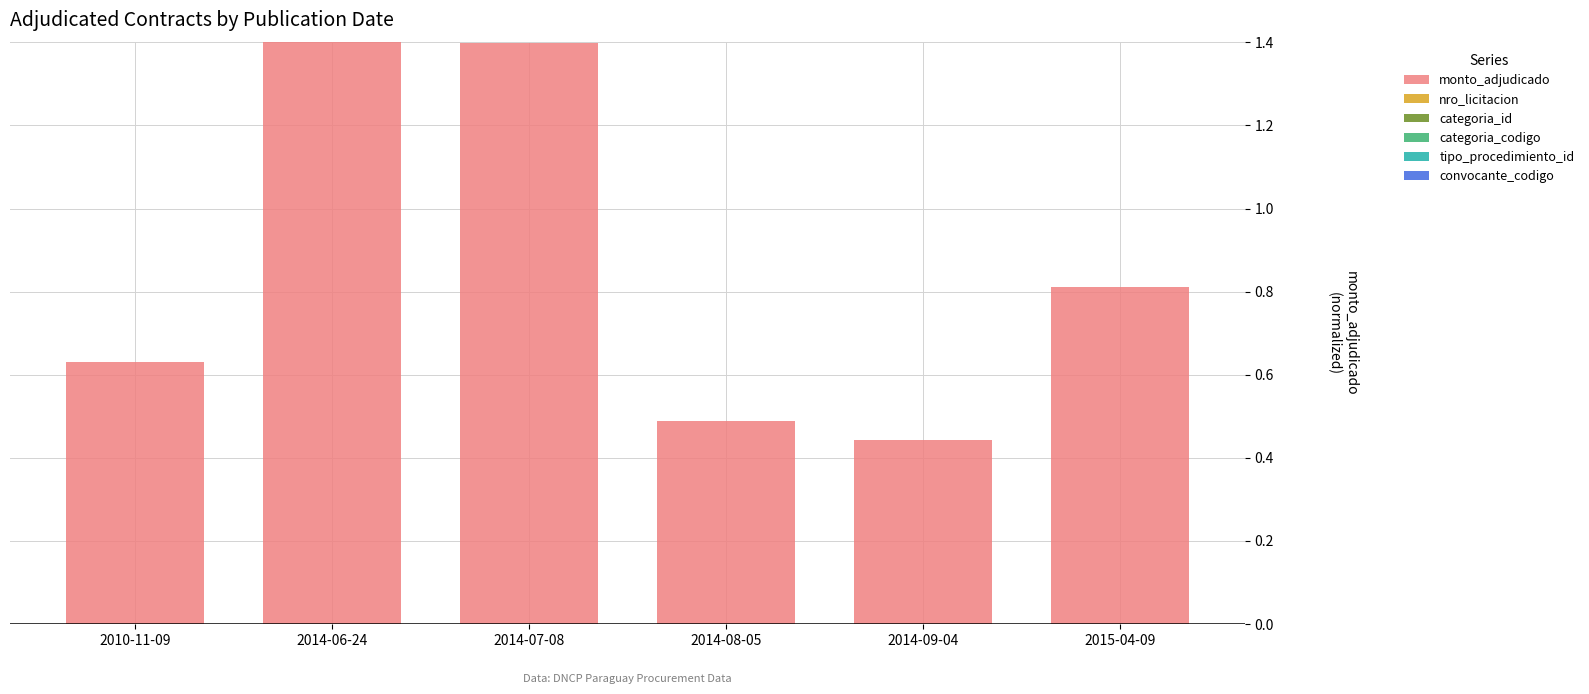

Count the monto_adjudicado values in the range 0 to 1.

4